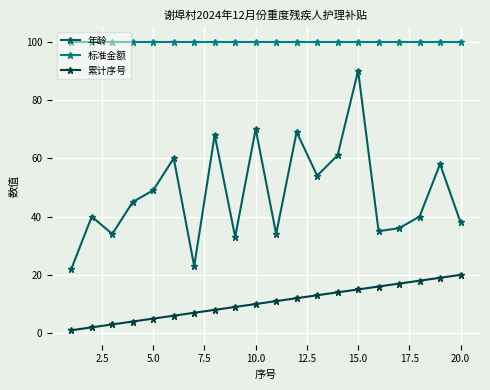

Which series has the largest total across all categories?

标准金额